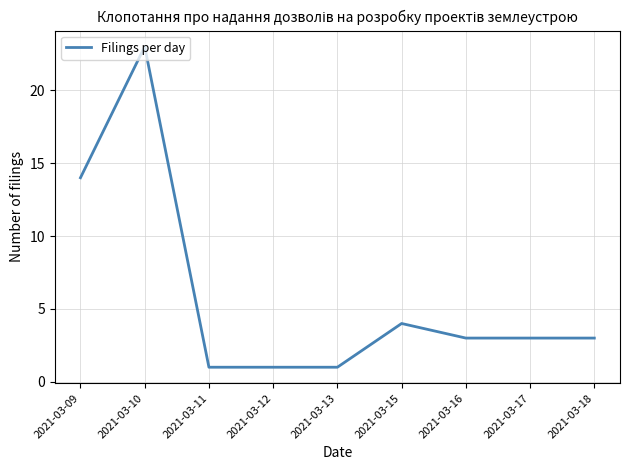

Reading left to right, extract all data points from this chart.

2021-03-09=14	2021-03-10=23	2021-03-11=1	2021-03-12=1	2021-03-13=1	2021-03-15=4	2021-03-16=3	2021-03-17=3	2021-03-18=3